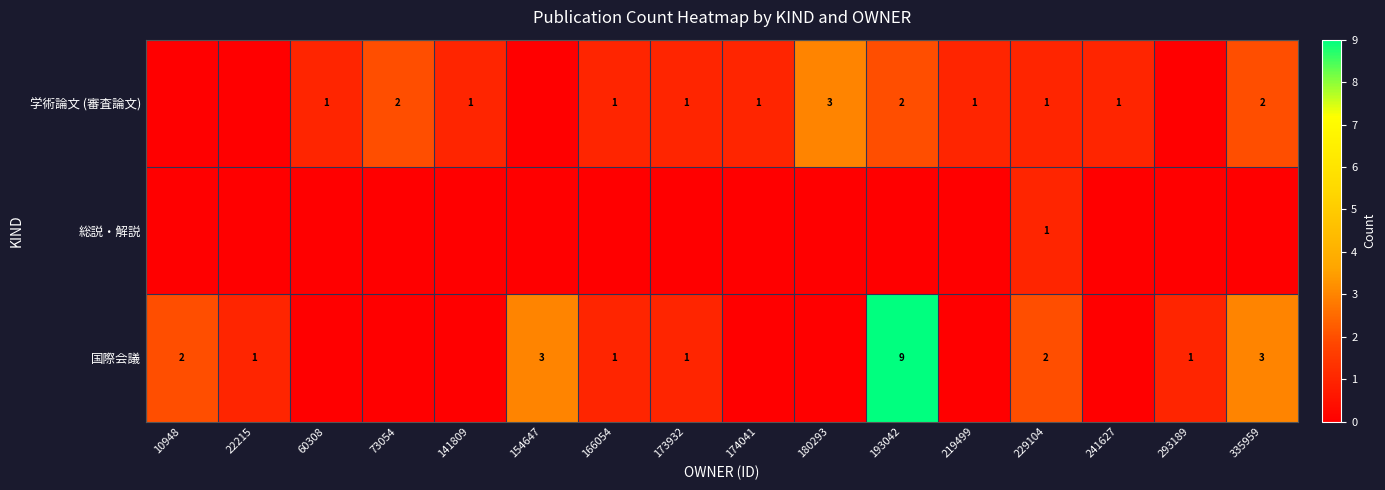

What is the sum of the 国際会議 values at 22215 and 193042?

10